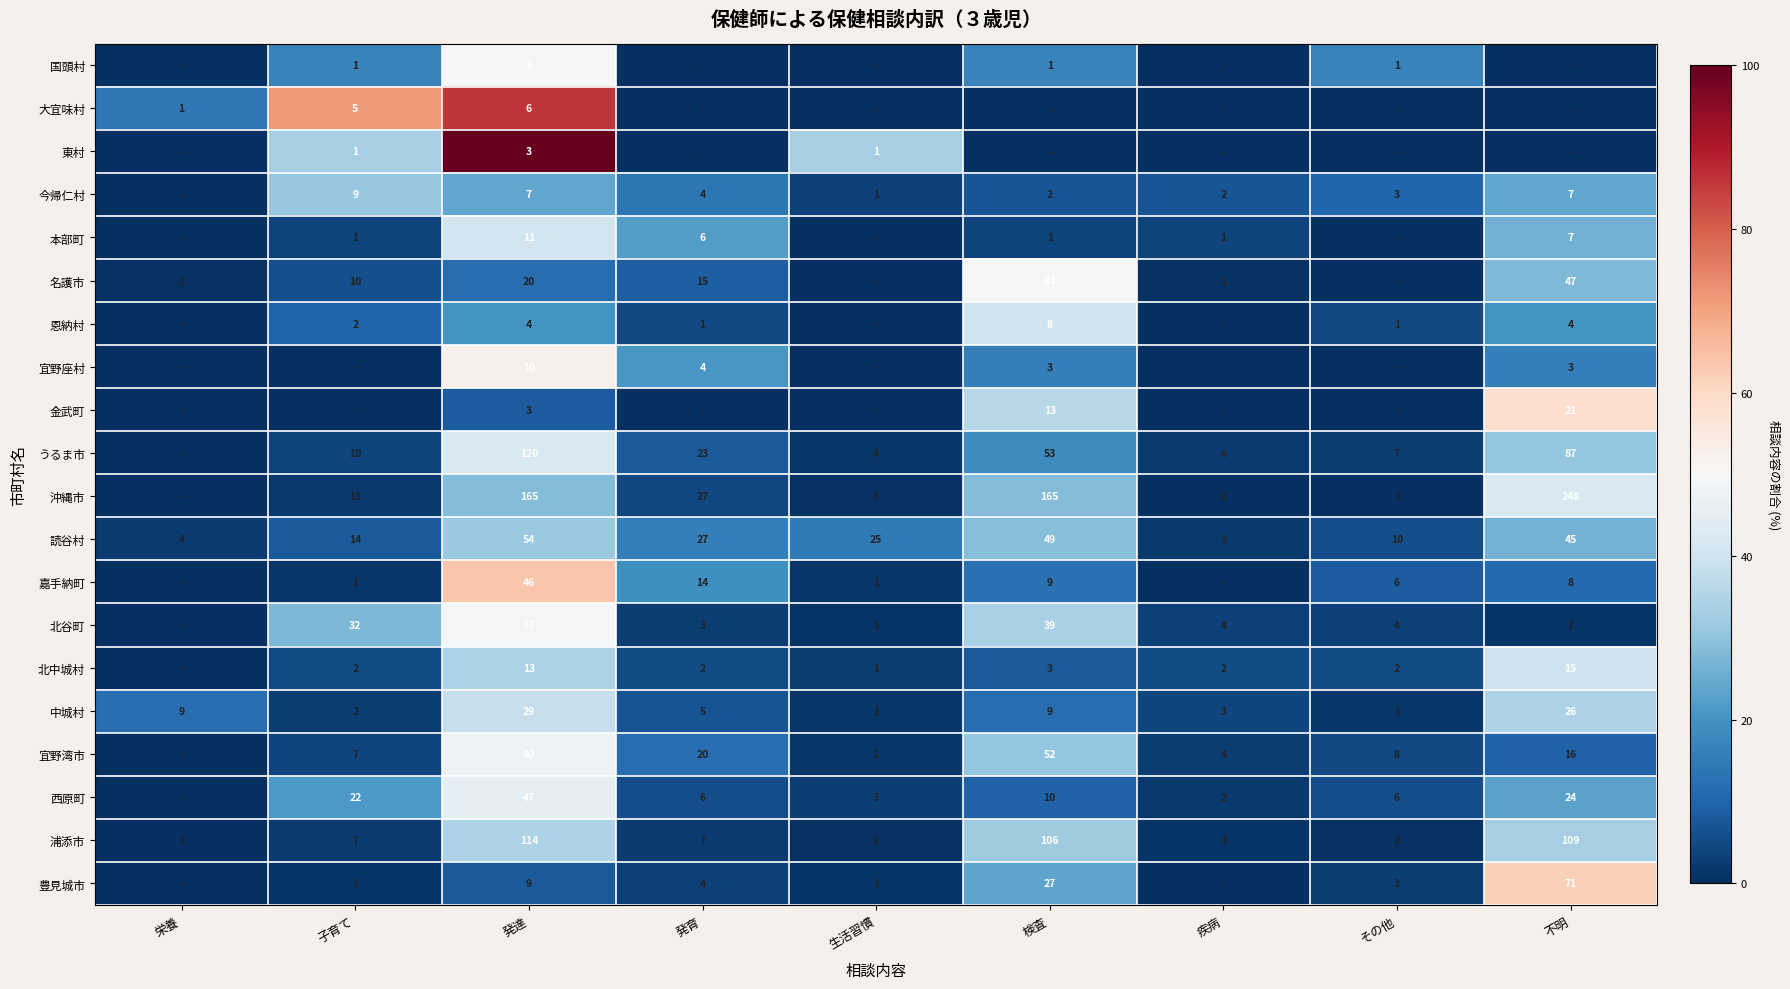

What is the sum of the うるま市 values at その他 and 検査?

60